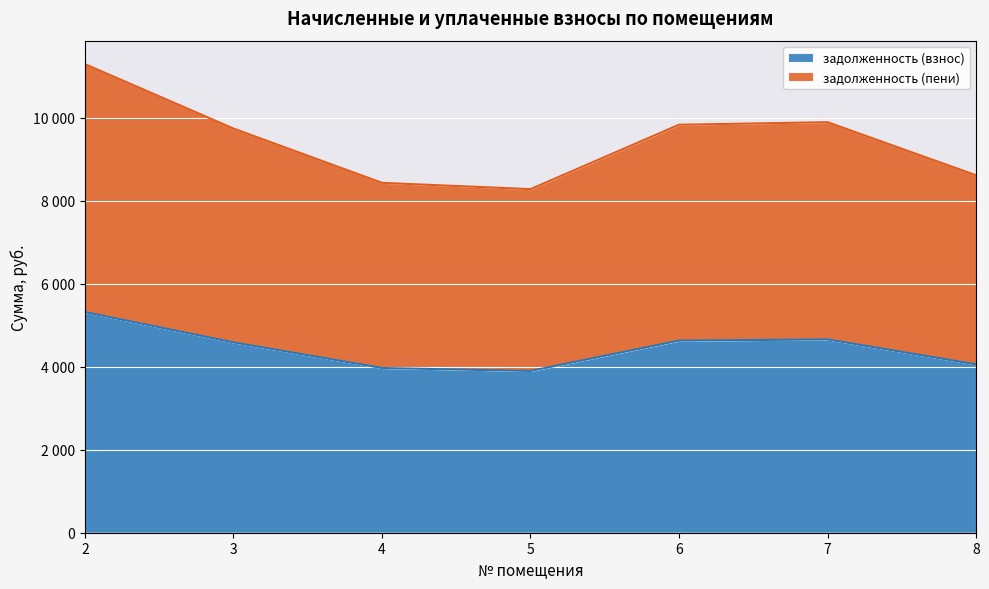

Reading left to right, transcribe all the data shown in this chart.

задолженность (взнос): 5314.2	4583.7	3967.8	3896.1	4626.7	4655.3	4053.7
задолженность (пени): 11287.3	9735.7	8427.5	8275.3	9827.0	9887.8	8610.0